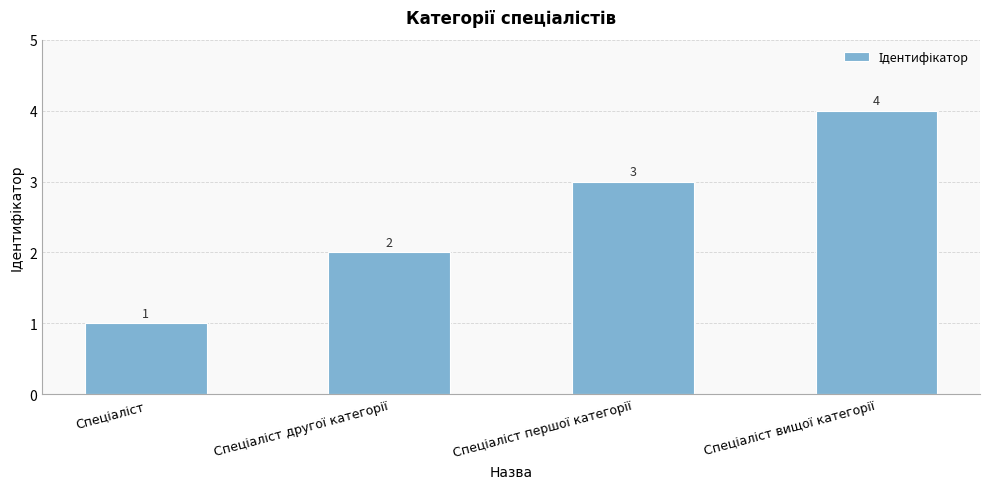

Does the chart contain stacked bars?

No